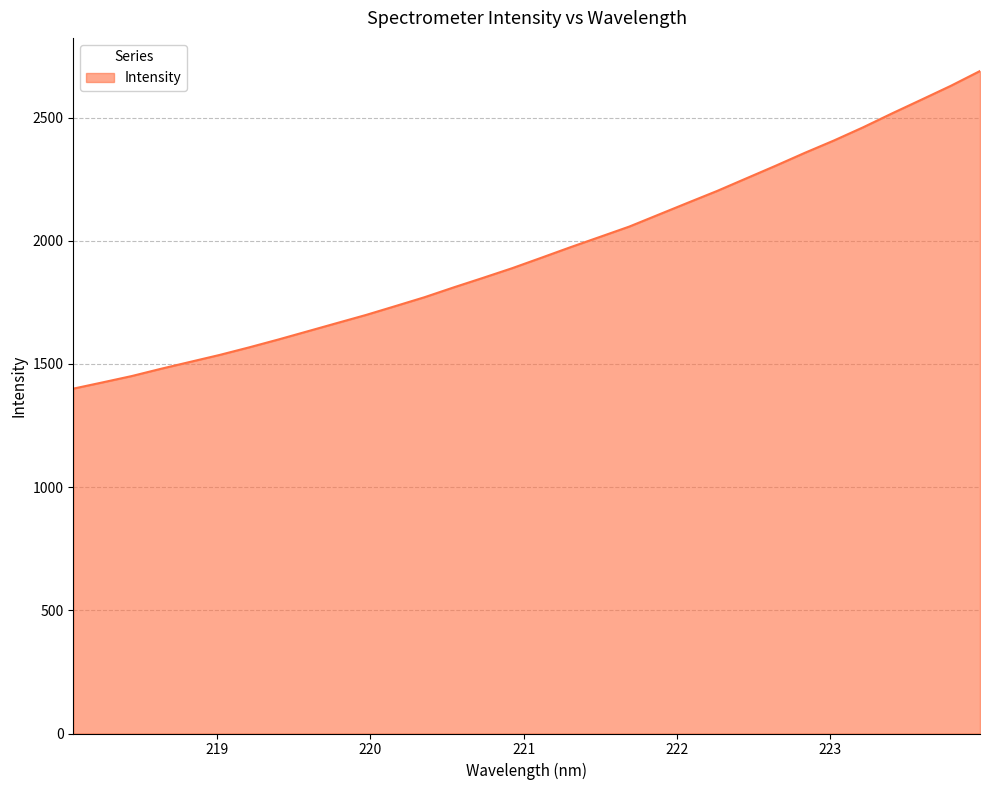

What is the greatest value displayed?

2688.7